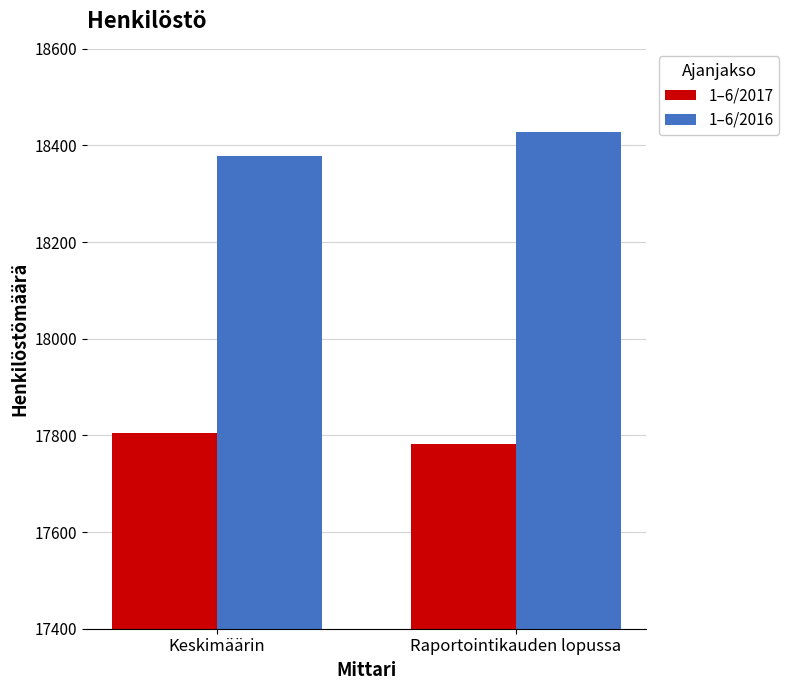

List the labels in order of 1–6/2016 value, smallest first.

Keskimäärin, Raportointikauden lopussa